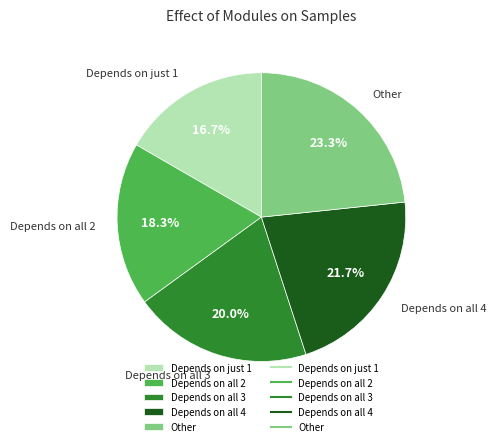

To the nearest percent, what is the difference between the largest and smallest slice percentages?

7%